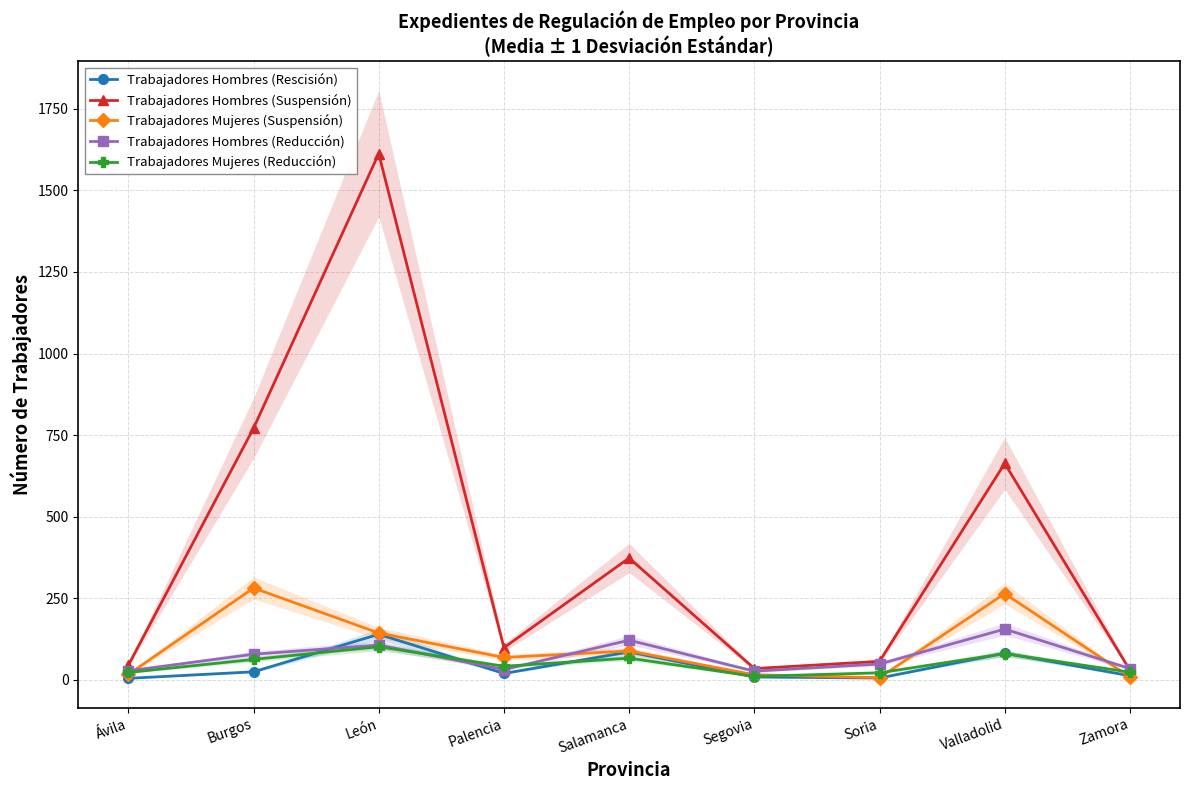

What is the value of the Trabajadores Hombres (Reducción) point at the 6th from the left?

26